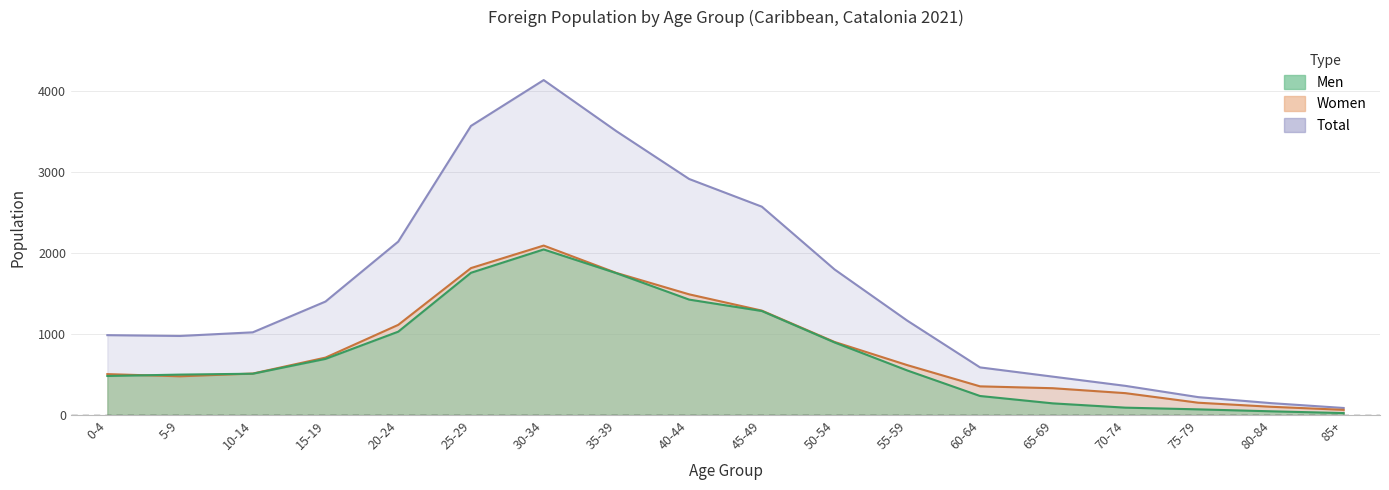

Reading right to left, what are all the values shown in this chart?

Men: 85+=23	80-84=45	75-79=69	70-74=90	65-69=143	60-64=234	55-59=549	50-54=895	45-49=1283	40-44=1424	35-39=1750	30-34=2043	25-29=1755	20-24=1028	15-19=692	10-14=509	5-9=498	0-4=481
Women: 85+=63	80-84=101	75-79=151	70-74=269	65-69=330	60-64=353	55-59=615	50-54=901	45-49=1288	40-44=1489	35-39=1753	30-34=2091	25-29=1813	20-24=1112	15-19=708	10-14=511	5-9=477	0-4=504
Total: 85+=86	80-84=146	75-79=220	70-74=359	65-69=473	60-64=587	55-59=1164	50-54=1796	45-49=2571	40-44=2913	35-39=3503	30-34=4134	25-29=3568	20-24=2140	15-19=1400	10-14=1020	5-9=975	0-4=985